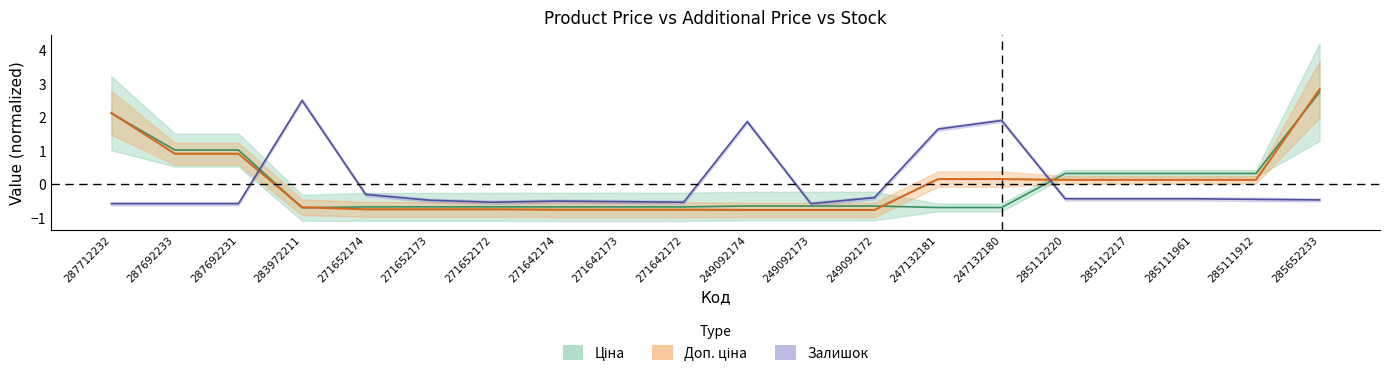

How many lines are shown in the chart?

3